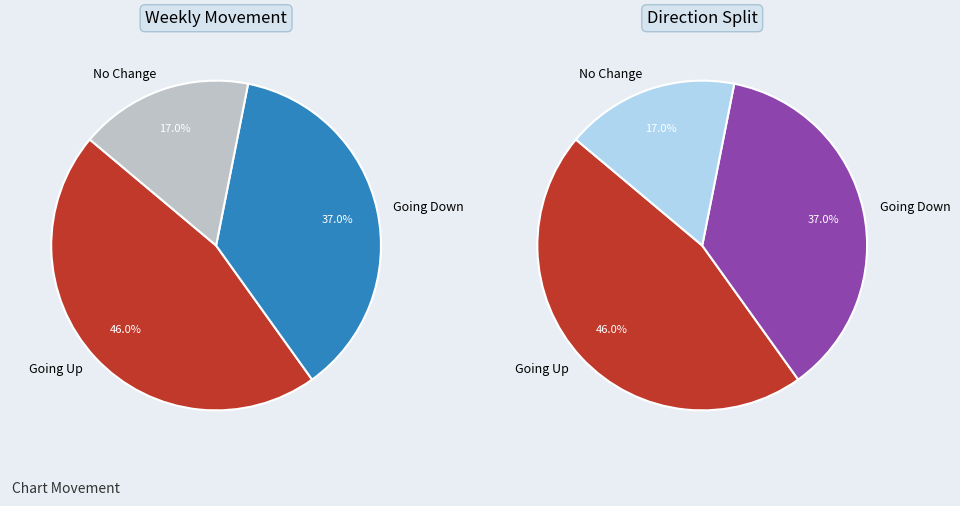

Is the sum of up and down greater than half?

Yes